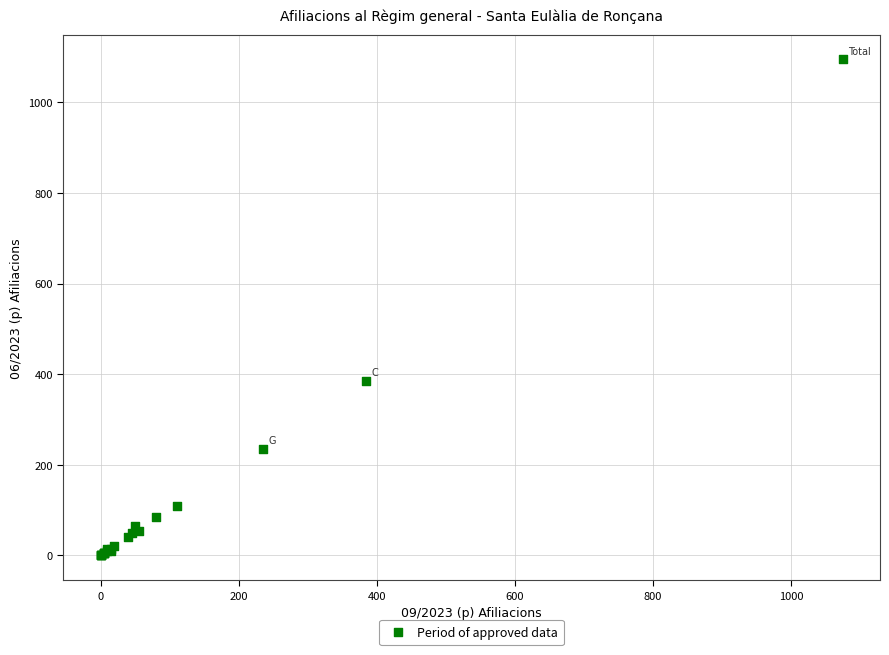

What Y value in the scatter plot is closest to 547?

385